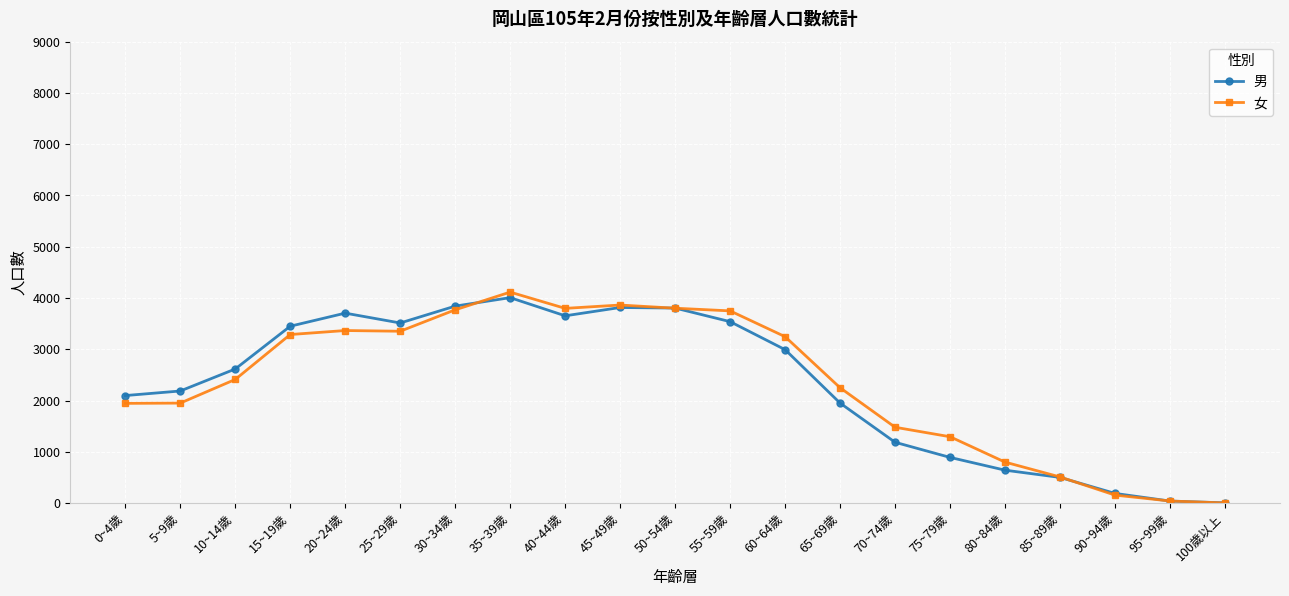

At which category is the sum across all series the highest?

35~39歲